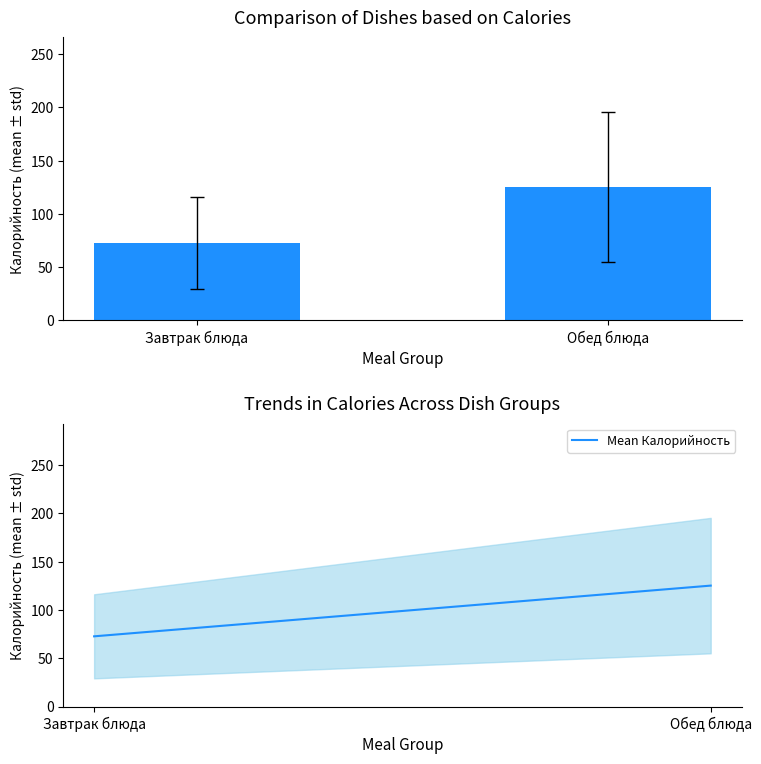

How many values in the Калорийность series exceed 125?

1